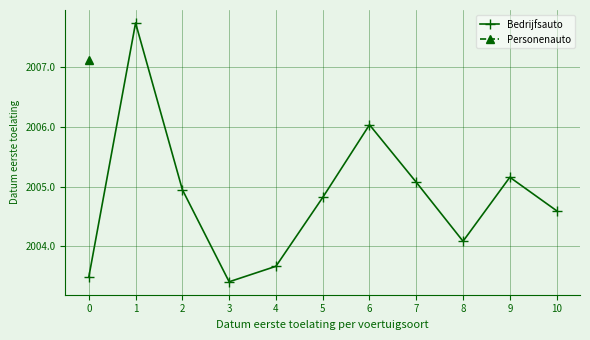

Reading right to left, list all the values displayed in this chart.

10=2004.6	9=2005.2	8=2004.1	7=2005.1	6=2006.0	5=2004.8	4=2003.7	3=2003.4	2=2004.9	1=2007.7	0=2003.5